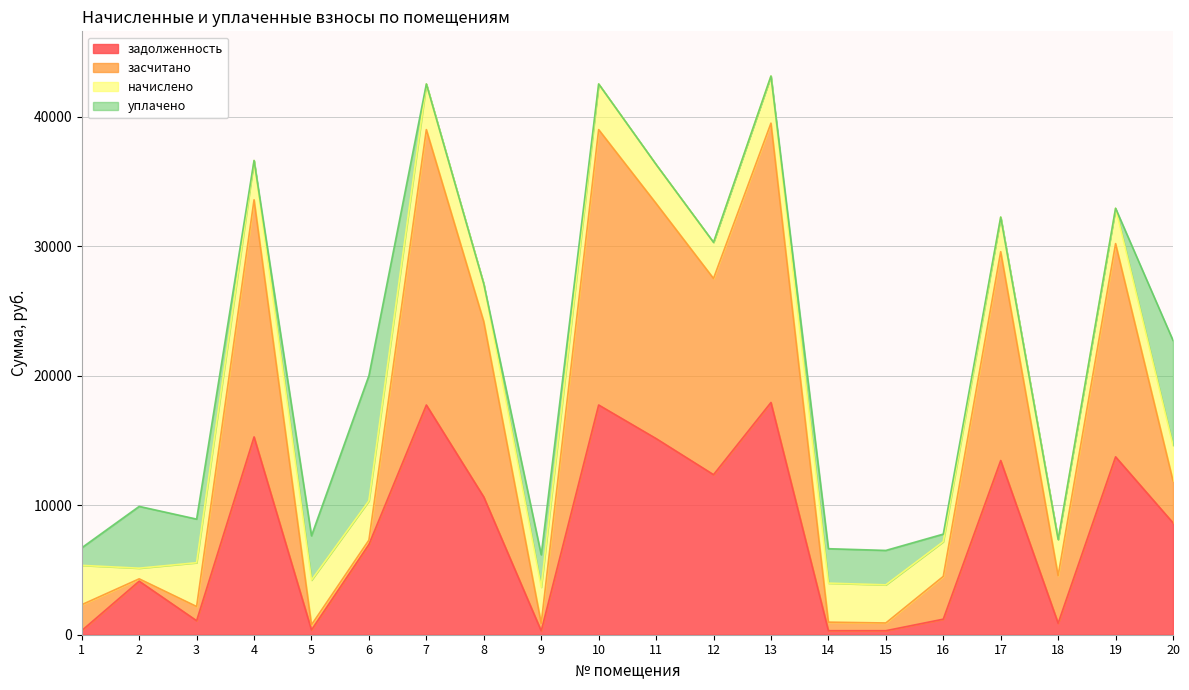

What is the difference between the highest and lowest values at 10?

24797.3